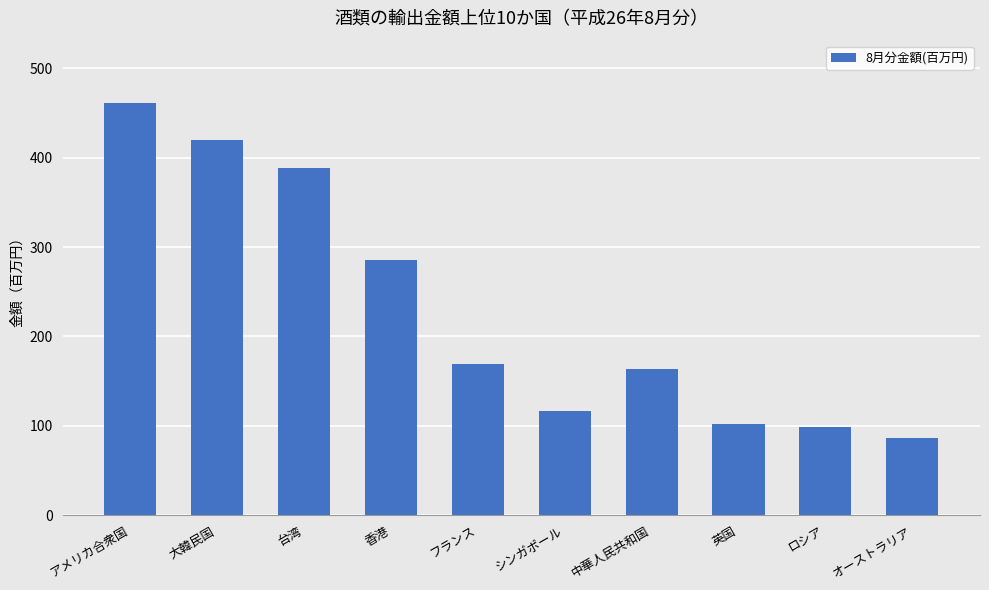

Reading left to right, list all the values displayed in this chart.

461.6	419.4	388.6	285.2	169.7	116.8	163.5	102.6	98.9	86.8